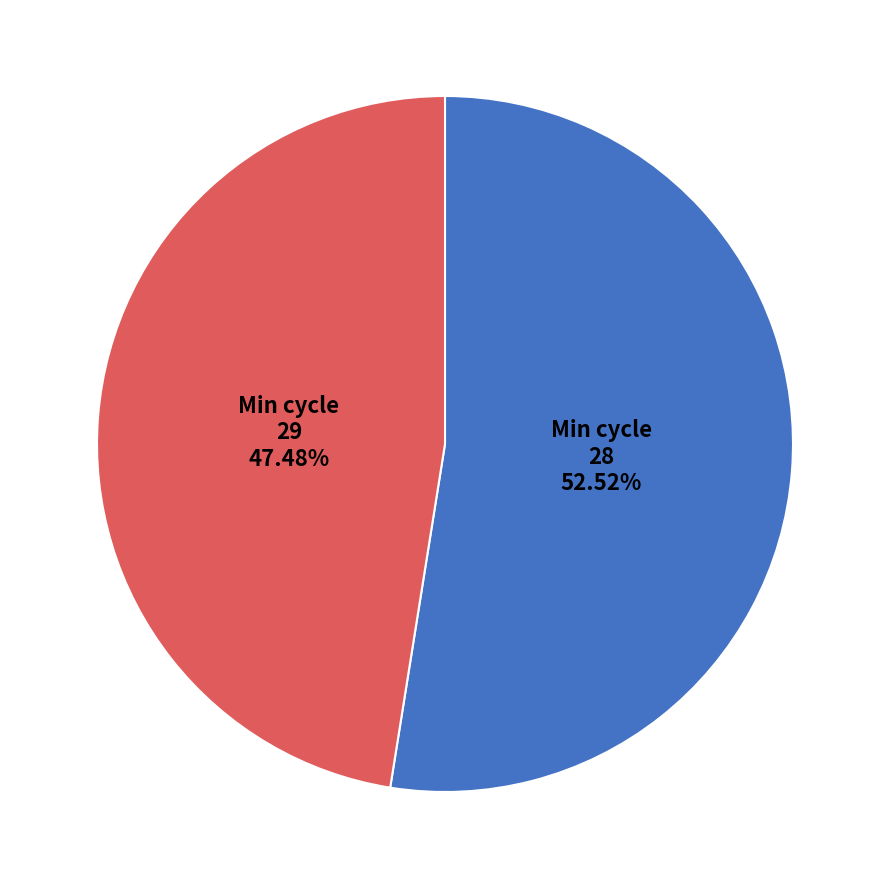

Is there a majority slice in this chart?

Yes